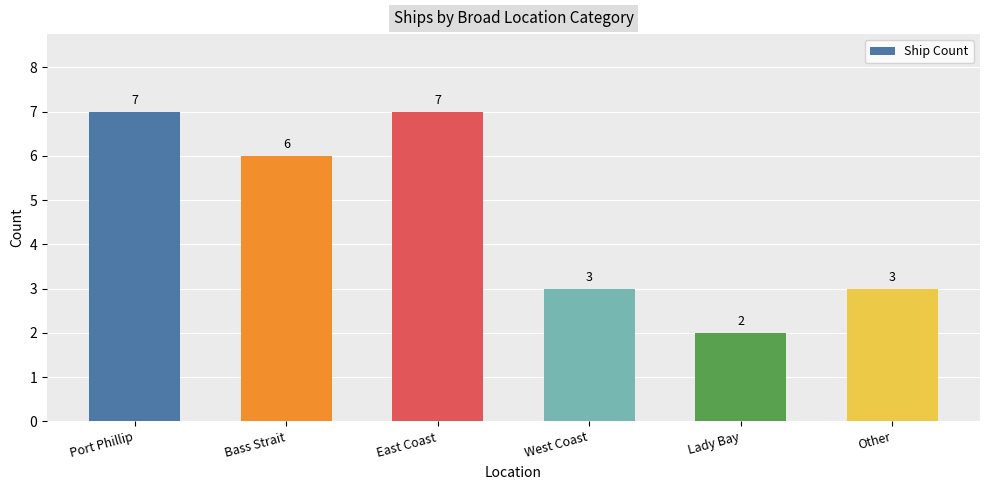

What position from the right is Other?

1